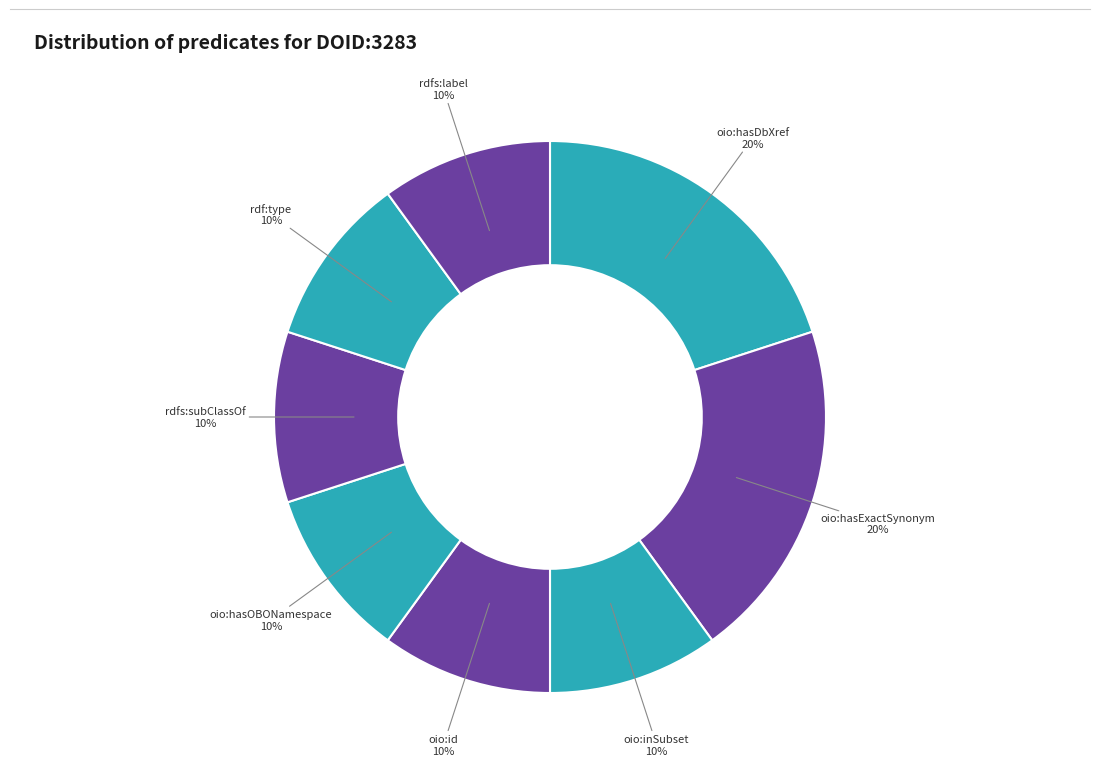

How many segments does this pie chart have?

8